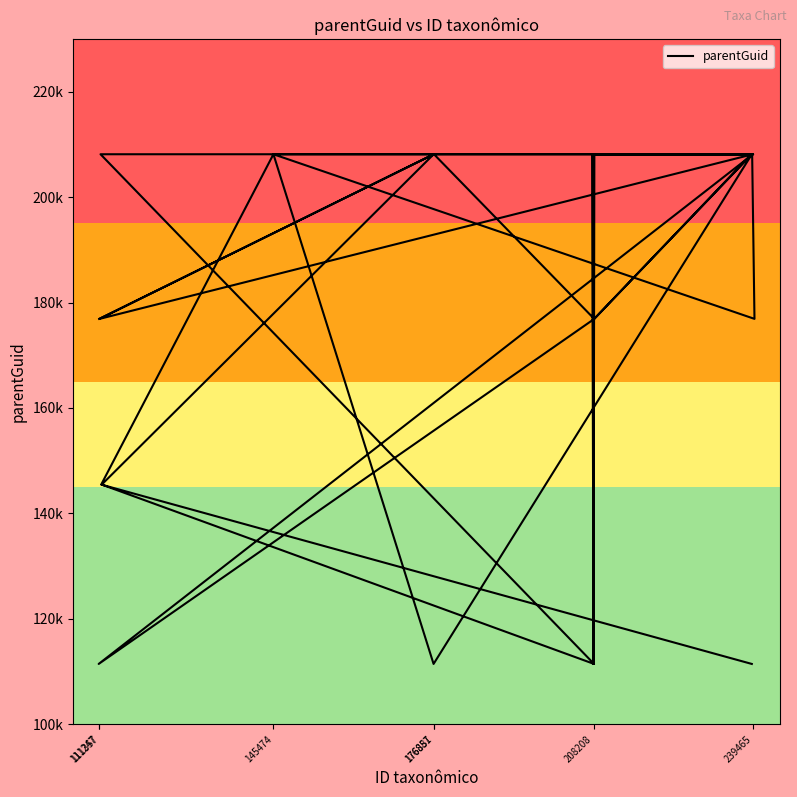

Count the values in the range 145476 to 208115.

22